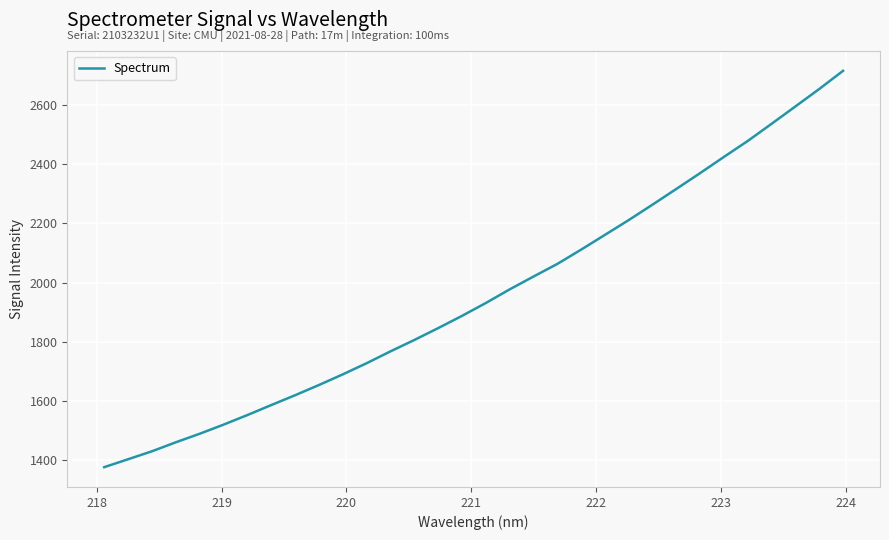

What is the difference between the maximum and minimum values?

1341.0